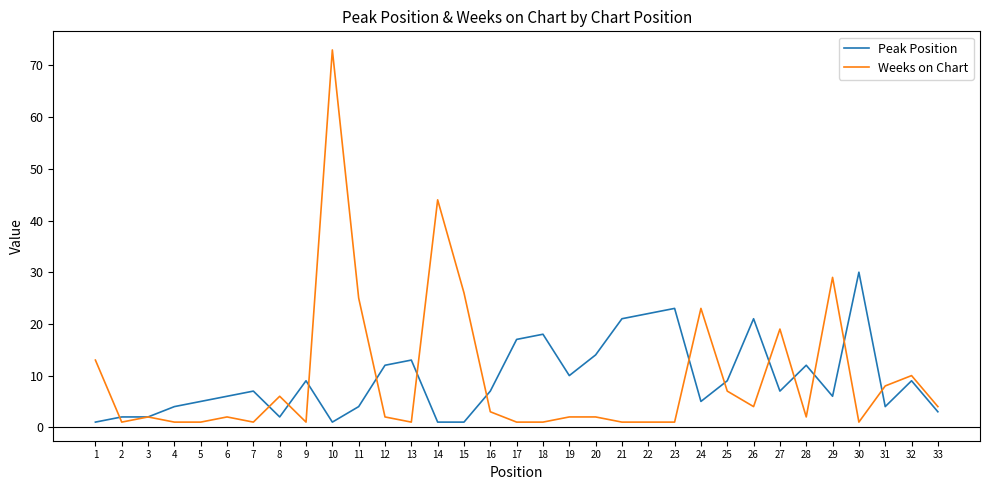

Where do Weeks on Chart and Peak Position first cross each other?

1 and 2